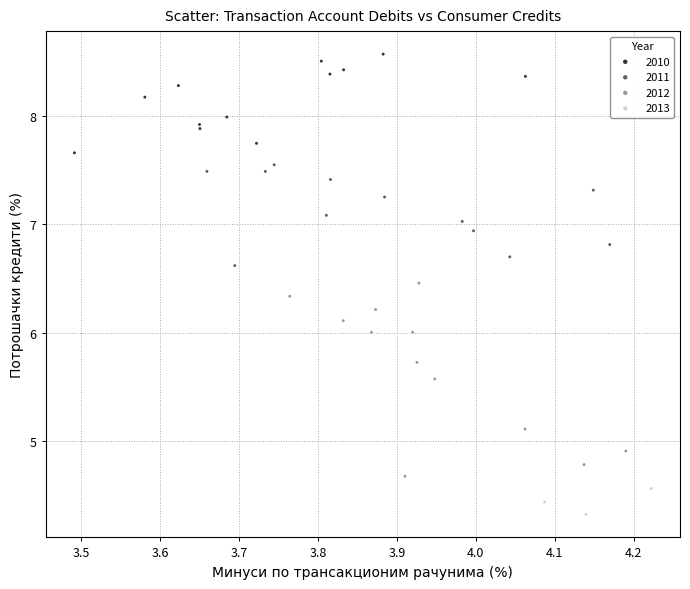

Which series has the largest Y range (max minus min)?

2012